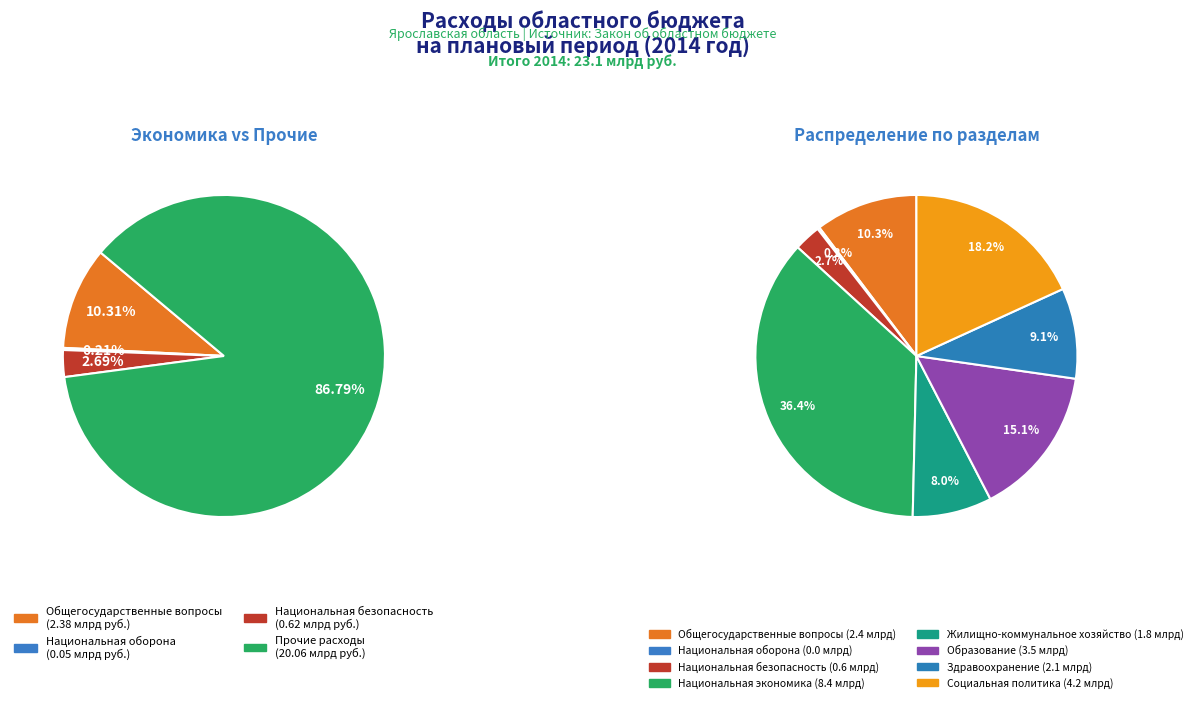

Which has a higher value, Общегосударственные вопросы or Жилищно-коммунальное хозяйство?

Общегосударственные вопросы